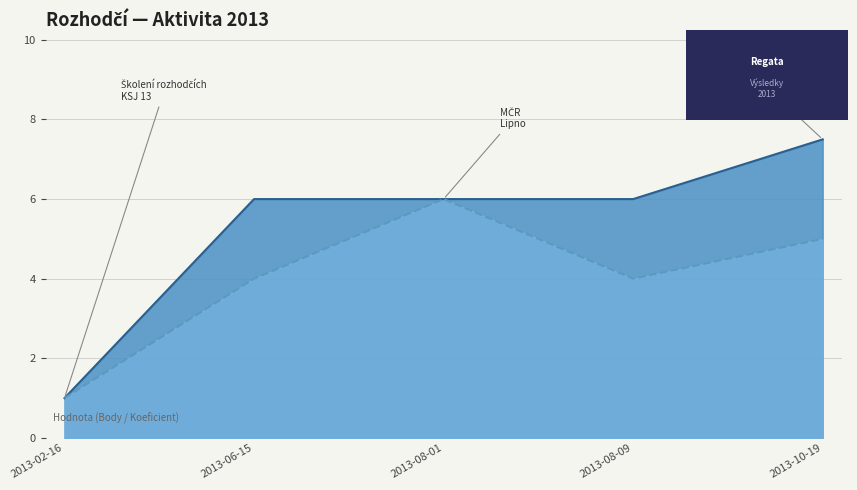

Does the chart have visible grid lines?

Yes